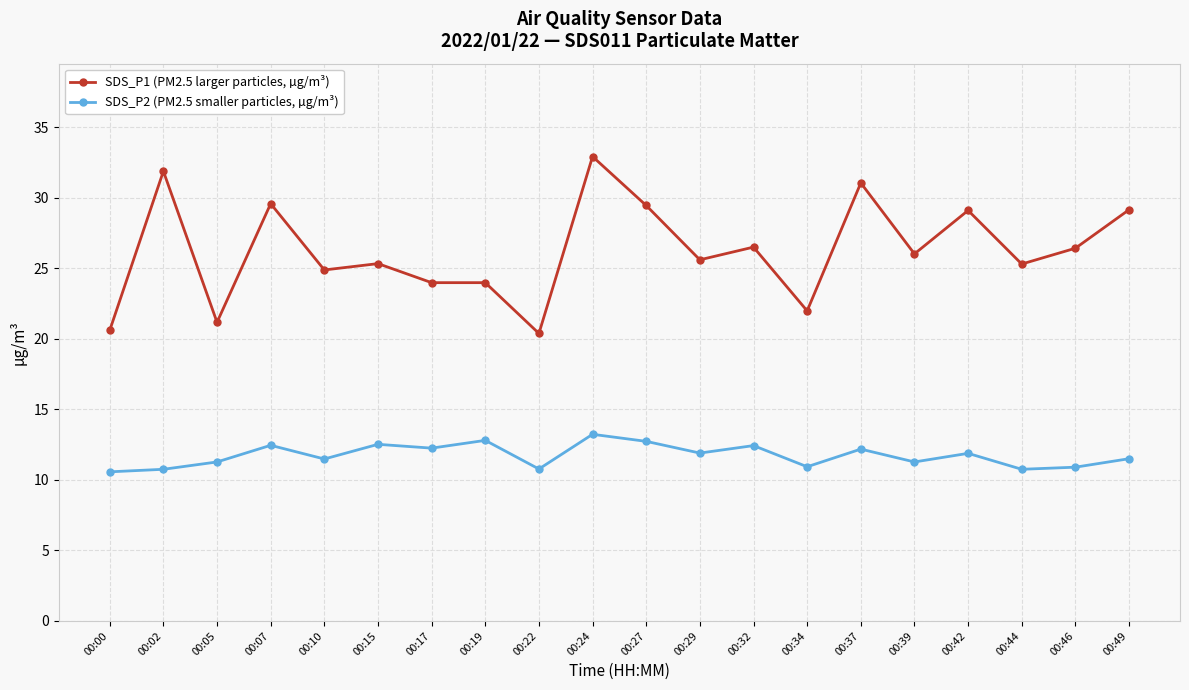

Is this an area chart (filled region under the line)?

No